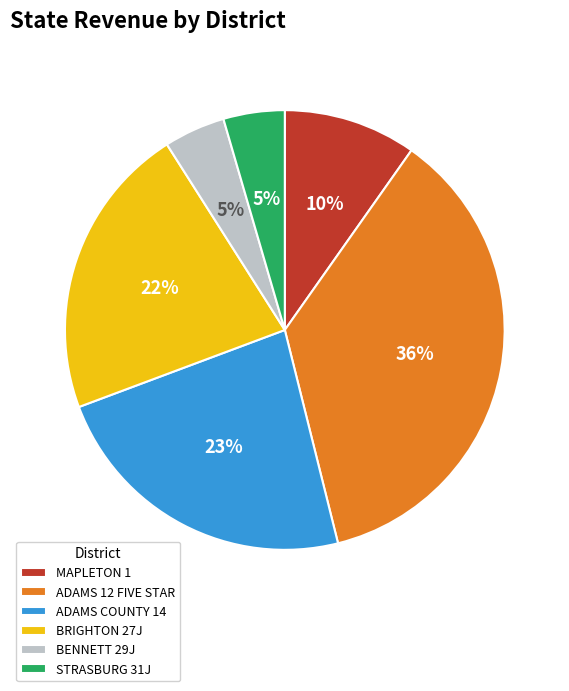

Is the sum of MAPLETON 1 and ADAMS COUNTY 14 greater than half?

No